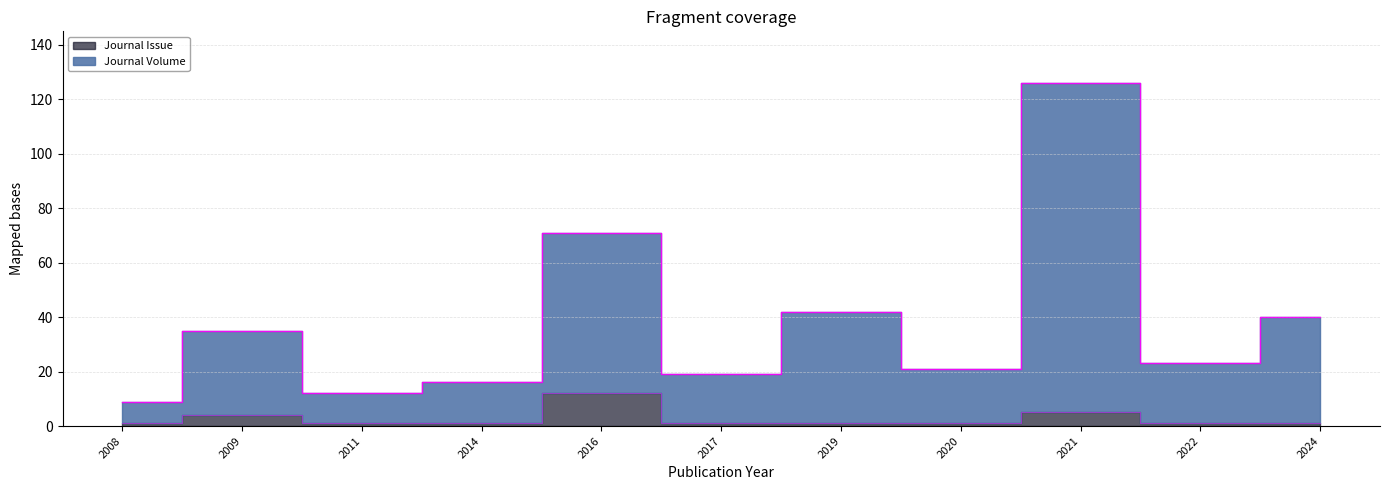

What is the spread (max minus min) of values at 2009?

31